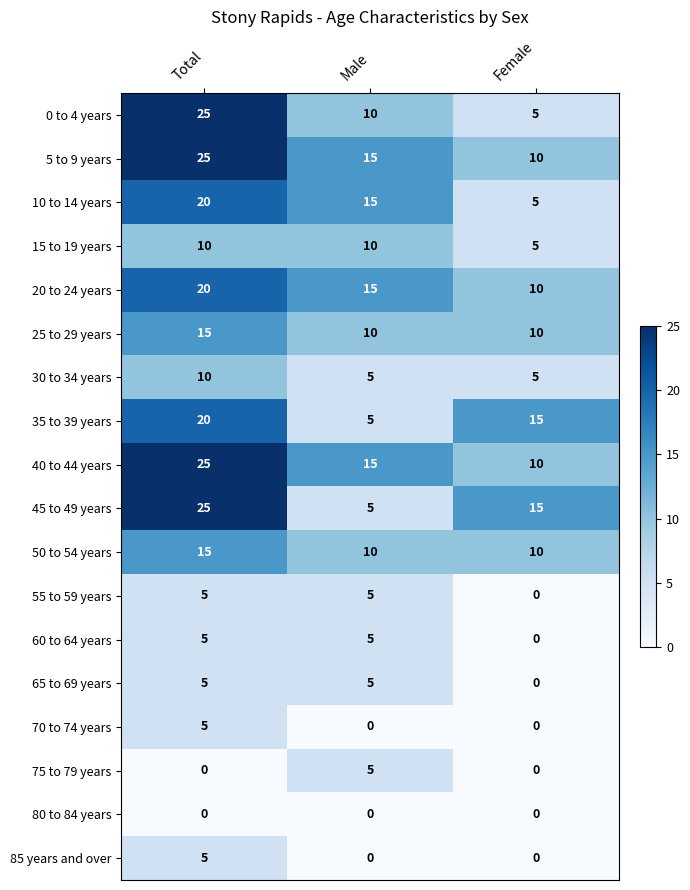

How many categories are shown in the chart?

3